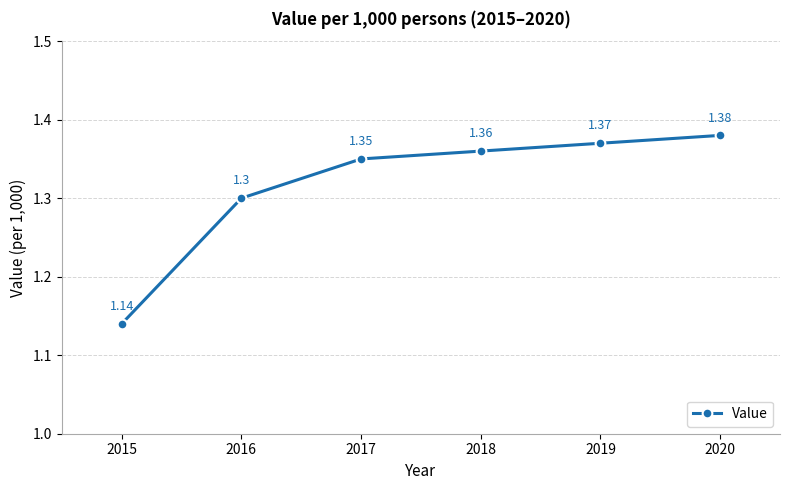

Rank the categories by value from lowest to highest.

2015, 2016, 2017, 2018, 2019, 2020